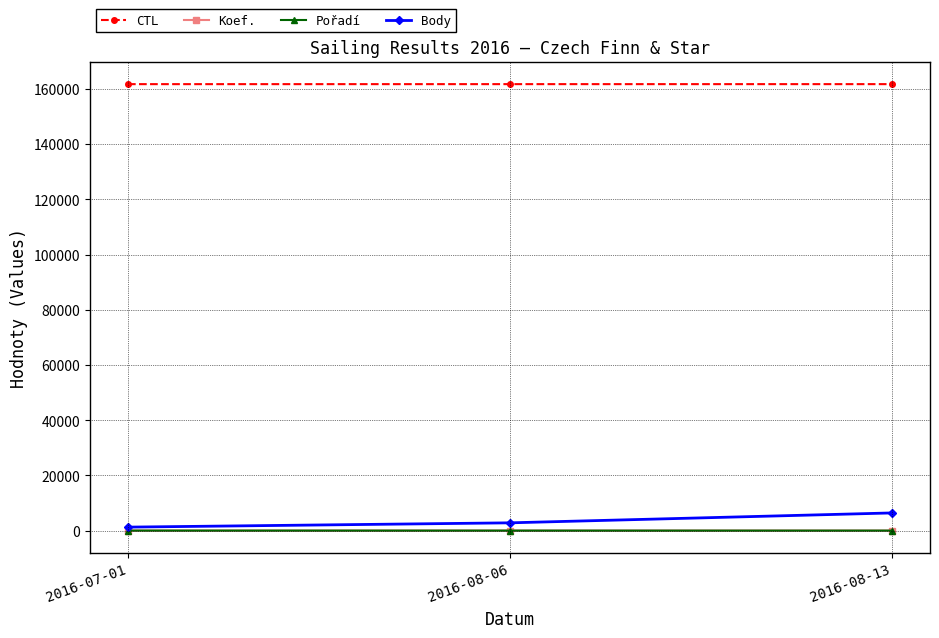

The CTL series shows 161710 at 2016-07-01. True or false?

True